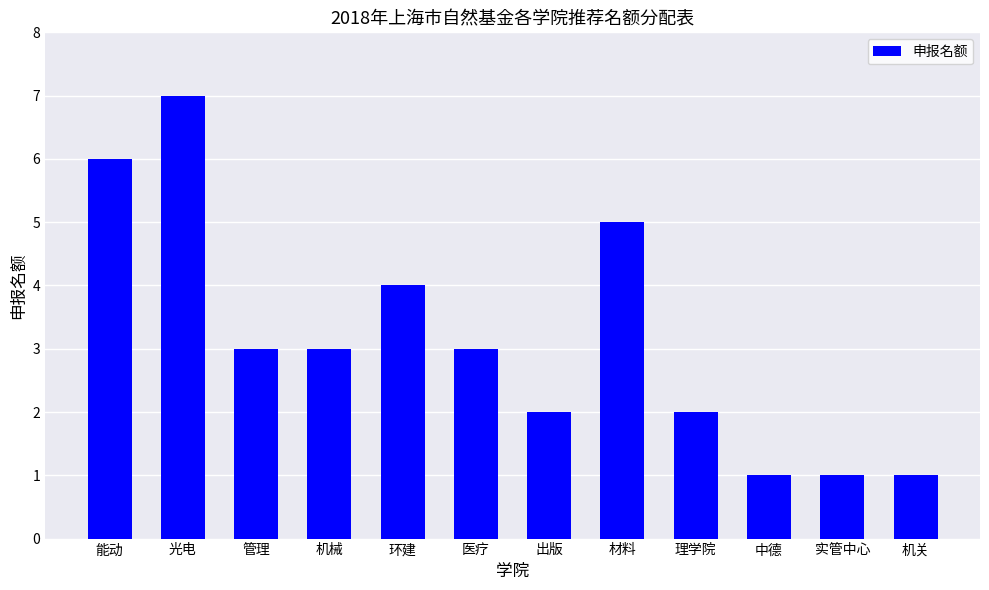

Read the value at 机械.

3